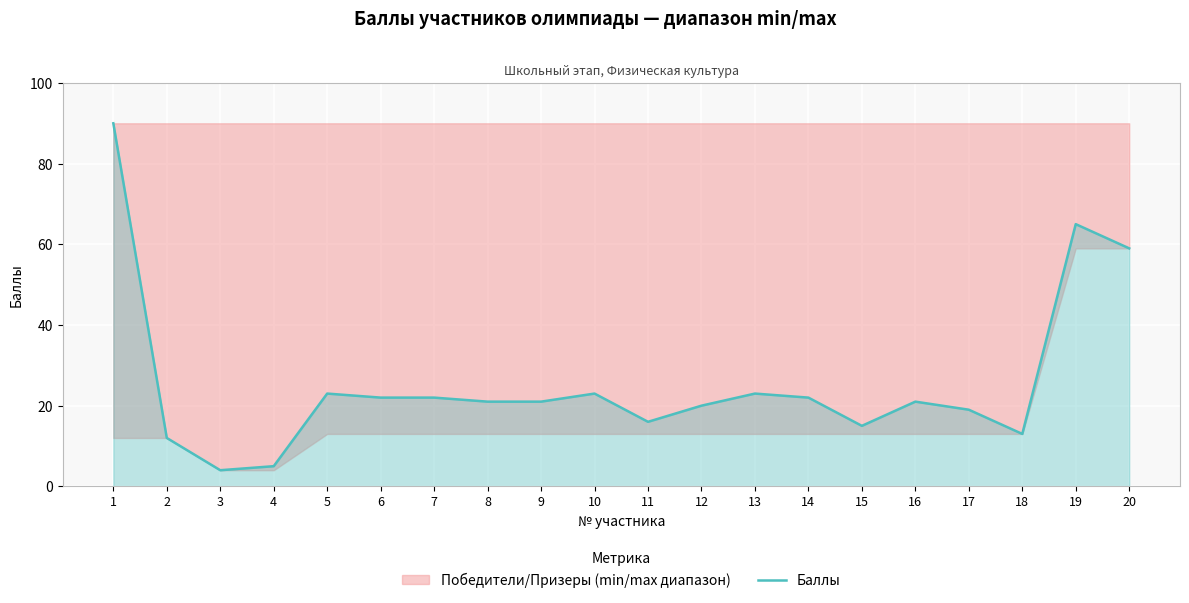

What is the value of the 3rd point from the left?

4